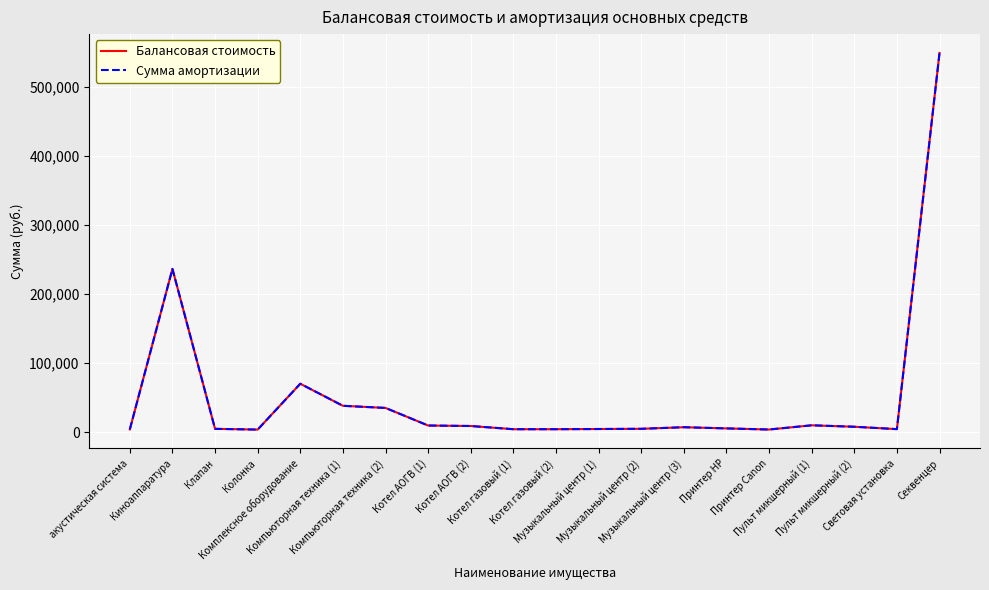

Does the chart have visible grid lines?

Yes